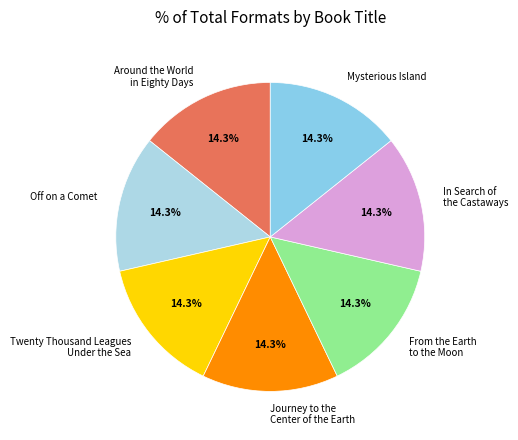

Does Around the World in Eighty Days account for over 50% of the chart?

No